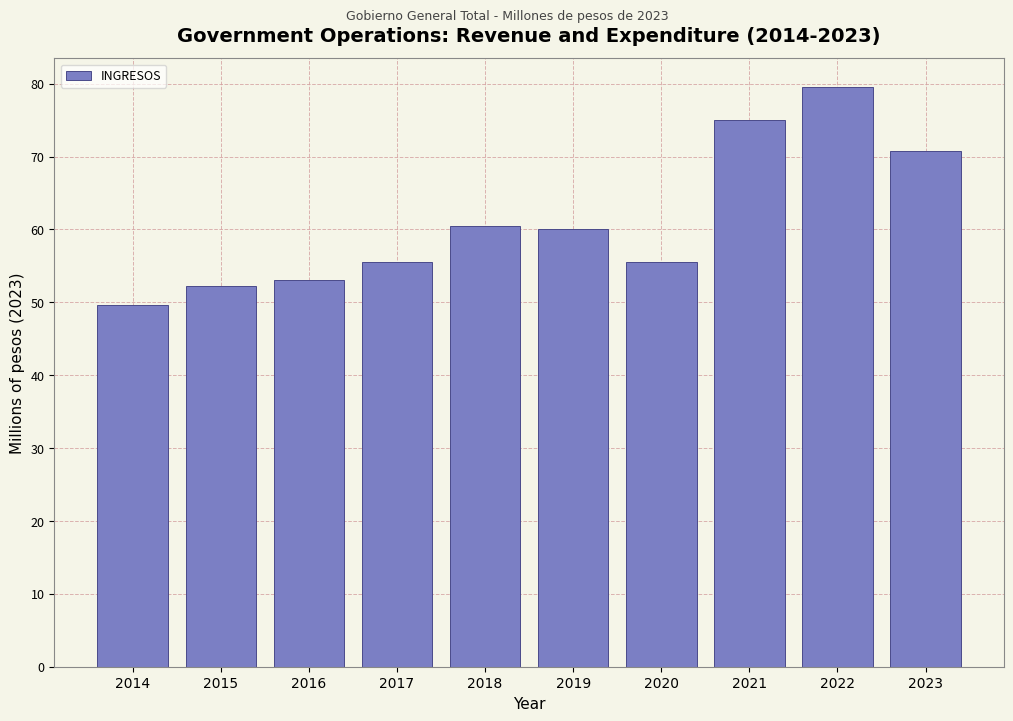

Reading left to right, extract all data points from this chart.

2014=49.6	2015=52.3	2016=53.1	2017=55.6	2018=60.5	2019=60.1	2020=55.6	2021=75.0	2022=79.5	2023=70.8